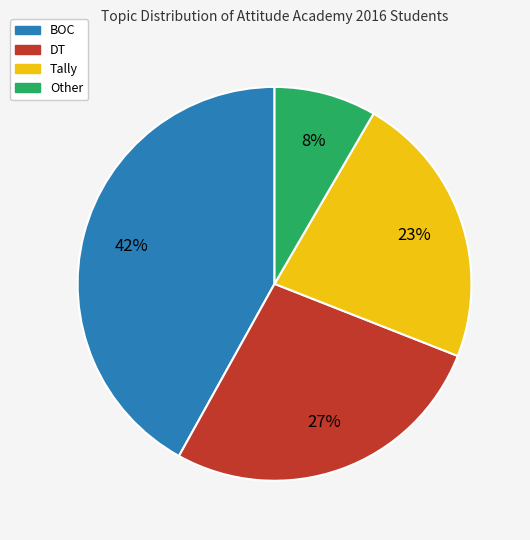

Which category has the biggest portion of the pie?

BOC